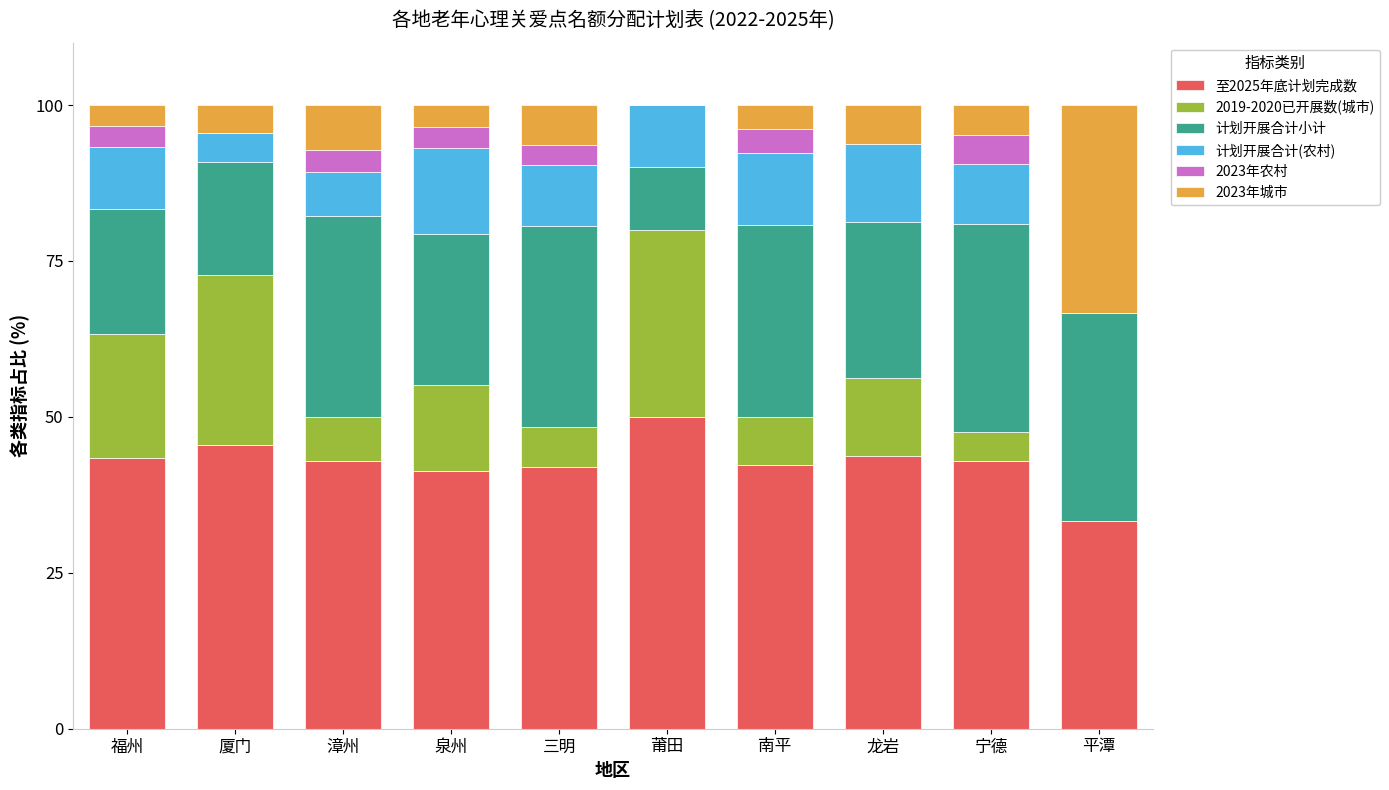

What is the highest value of the 至2025年底计划完成数 series?

50.0